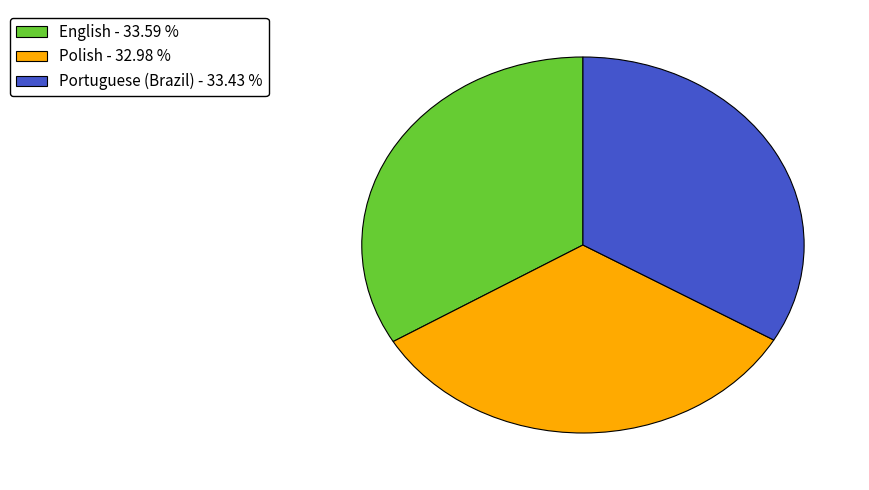

Count the number of slices in the pie.

3